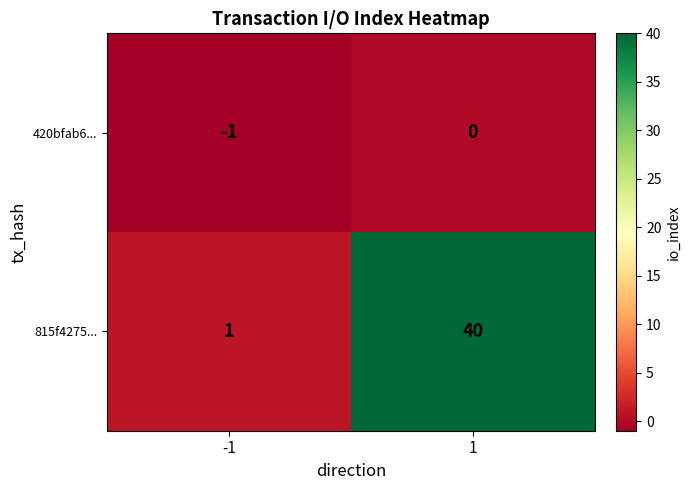

Which series has the widest spread of values?

815f4275...